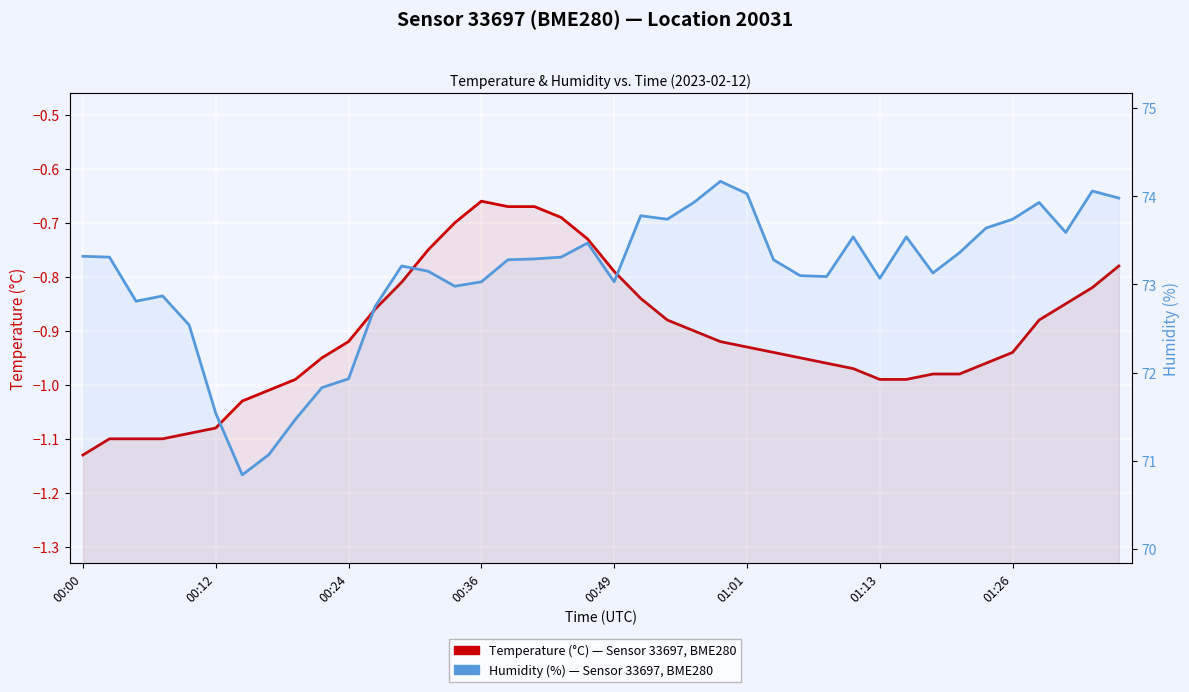

True or false: Humidity (%) — Sensor 33697, Location 20031 and Temperature (°C) — Sensor 33697, Location 20031 cross at least once.

False